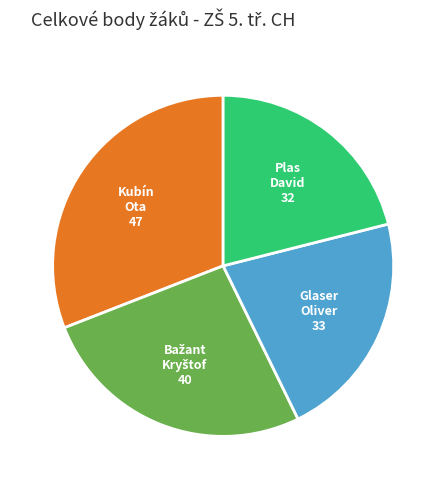

What is the largest slice in the pie chart?

Kubín Ota